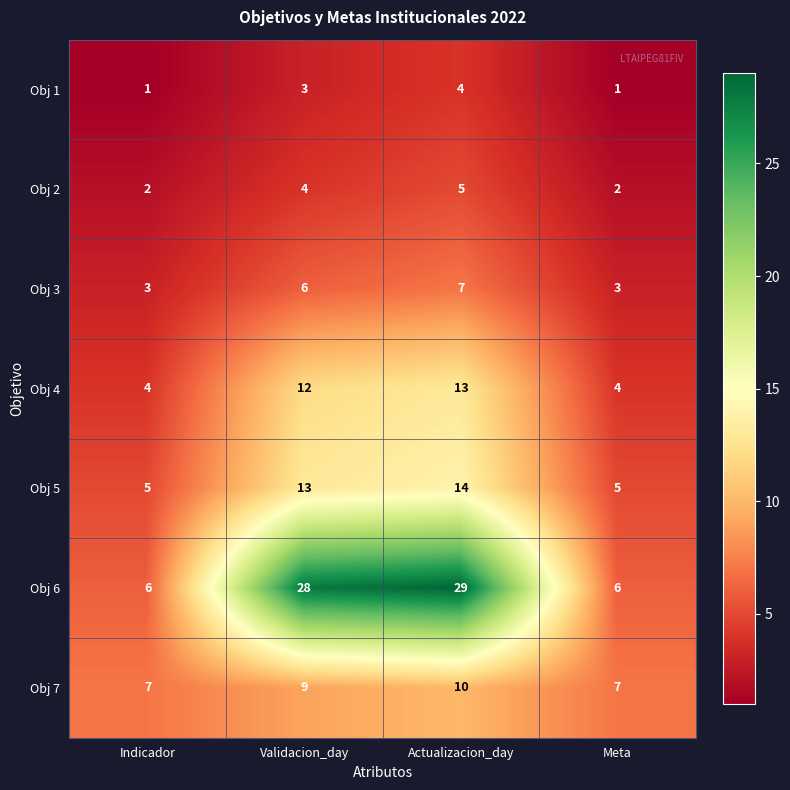

What is the approximate value of Obj 4 at Actualizacion_day?

13